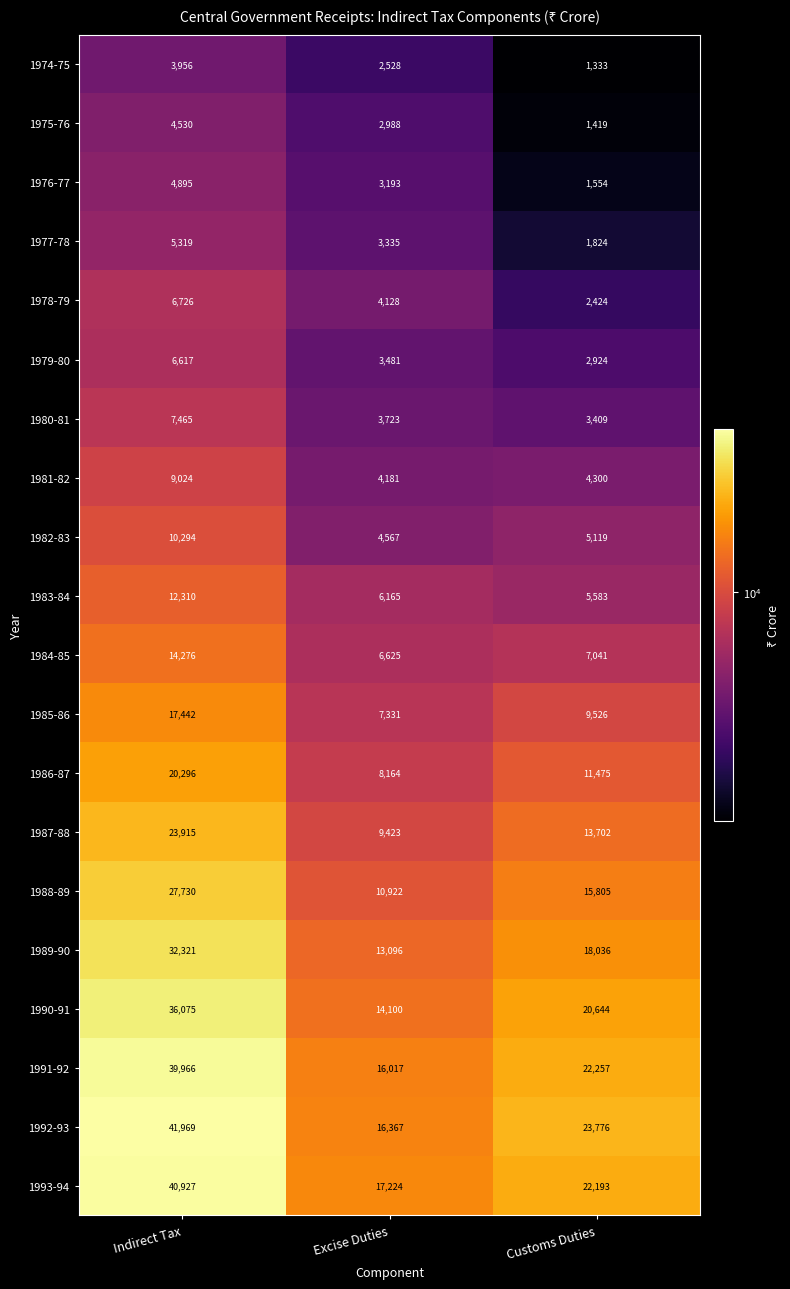

What is the average value of the 1987-88 series?

15680